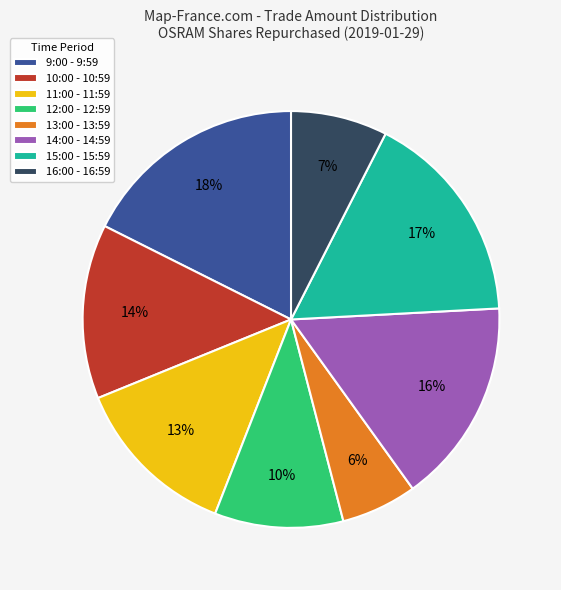

To the nearest percent, what portion does 15:00 - 15:59 represent?

17%